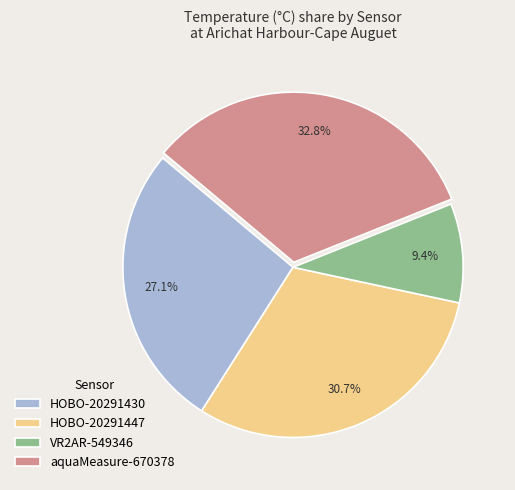

To the nearest percent, what is the average slice percentage?

25%